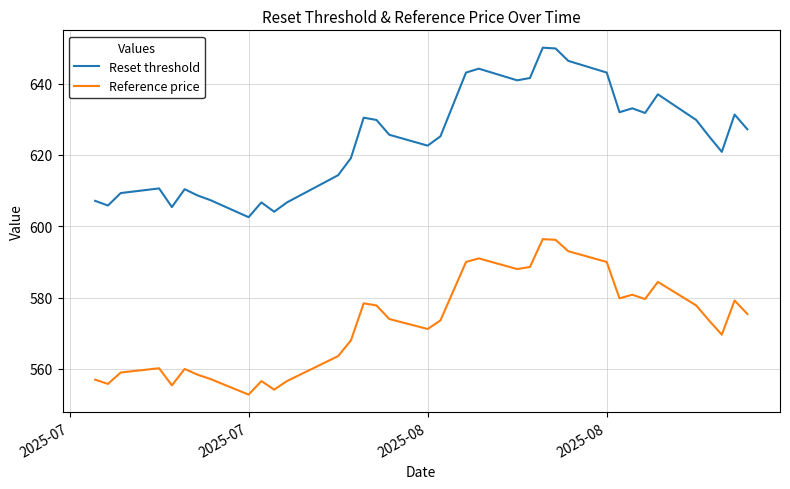

What are all the series names shown in the legend?

Reset threshold, Reference price